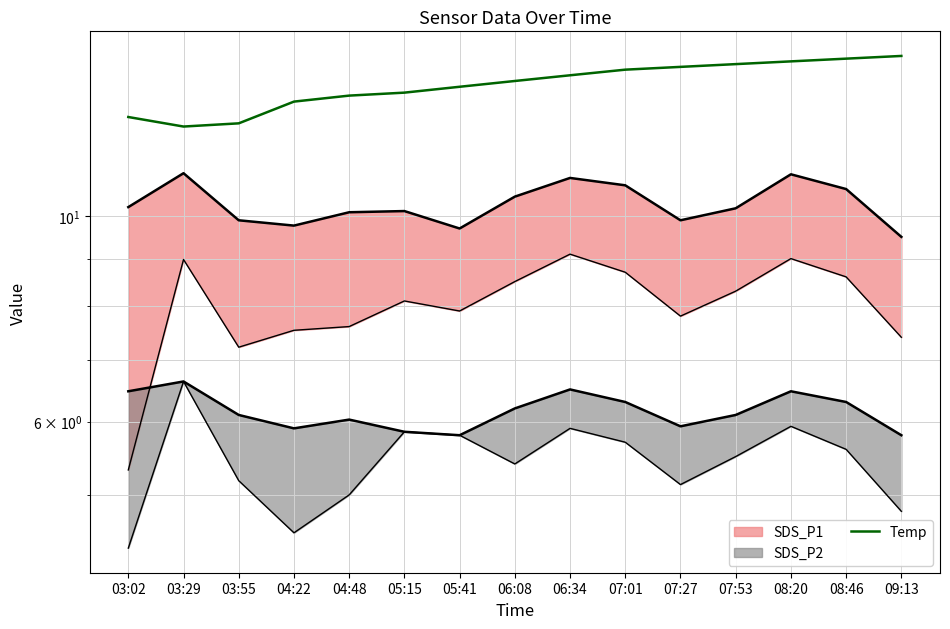

Is it true that the value at 07:01 is 22.1?

False